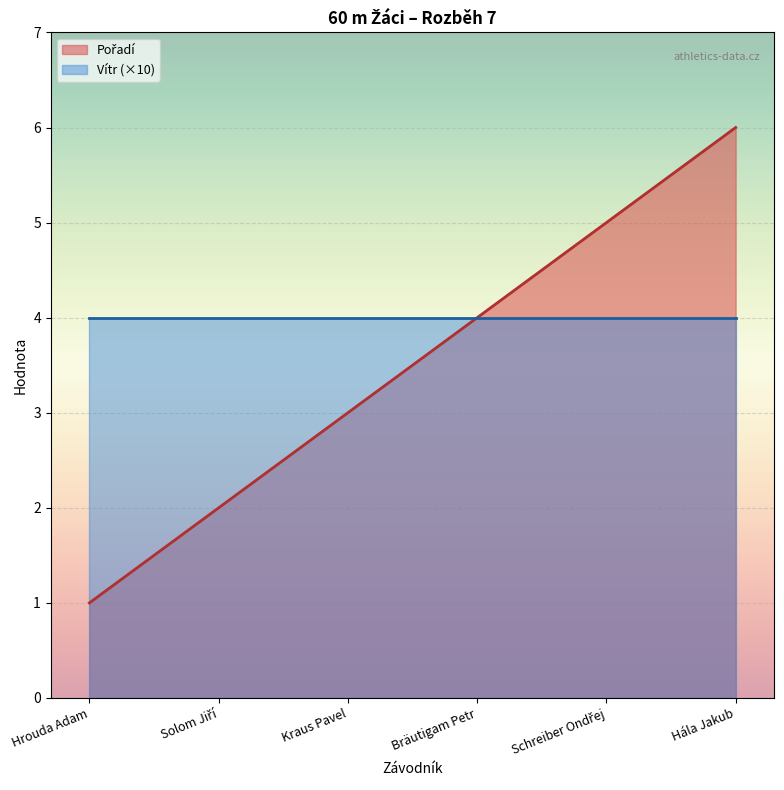

What is the maximum value shown in the chart?

6